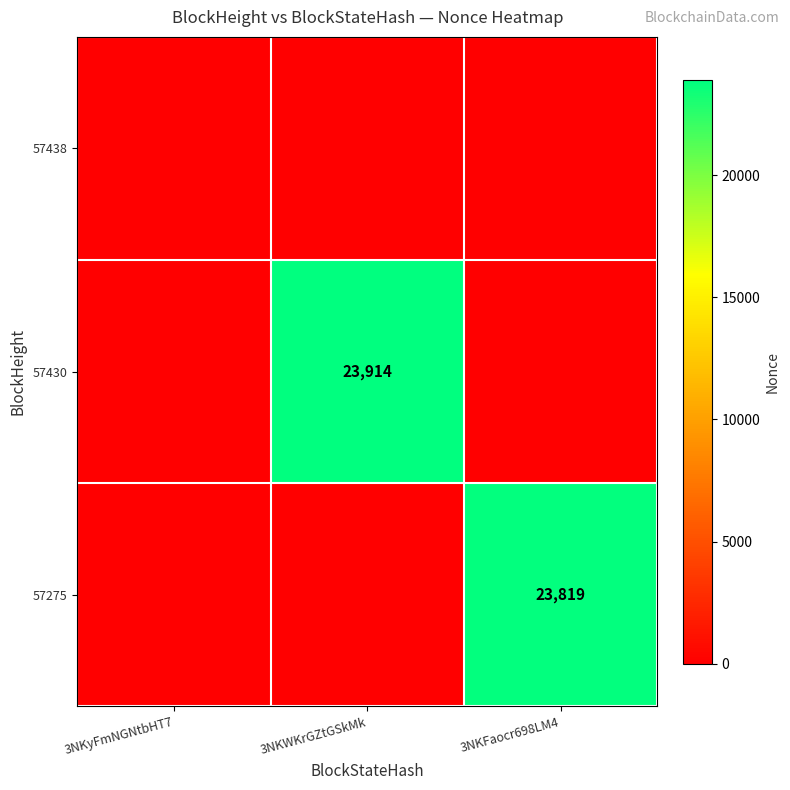

The value of 57430 at 3NKWKrGZtGSkMk is 23914. True or false?

True